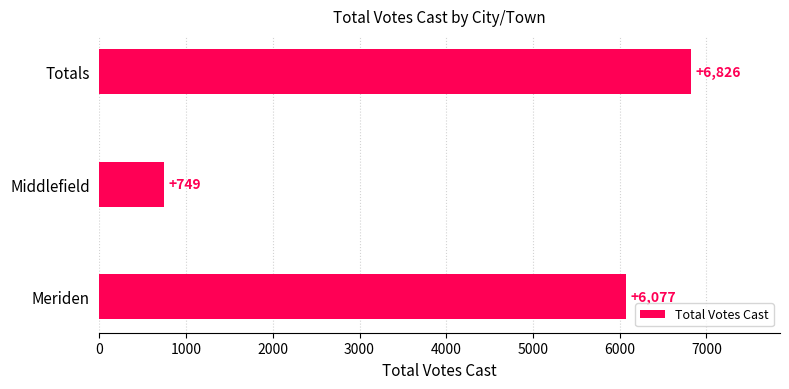

Approximately how many times larger is the value at Totals compared to Meriden?

1.1